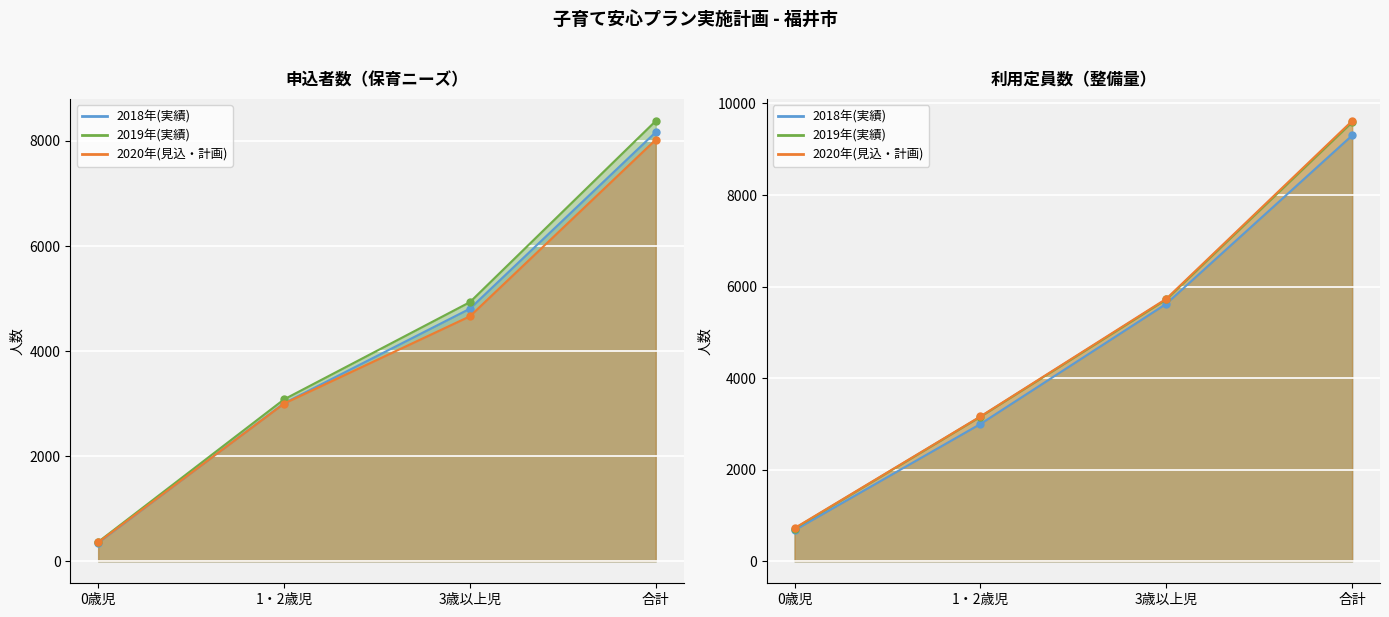

Is it true that 申込者数 equals 4807 at 3歳以上児?

True